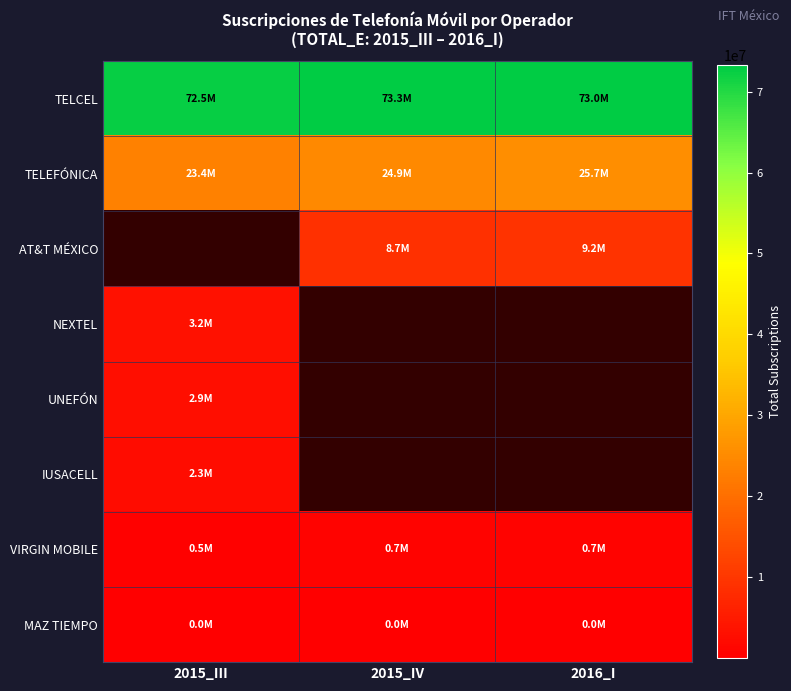

Where does the AT&T MÉXICO series first go above 8684109?

2016_I